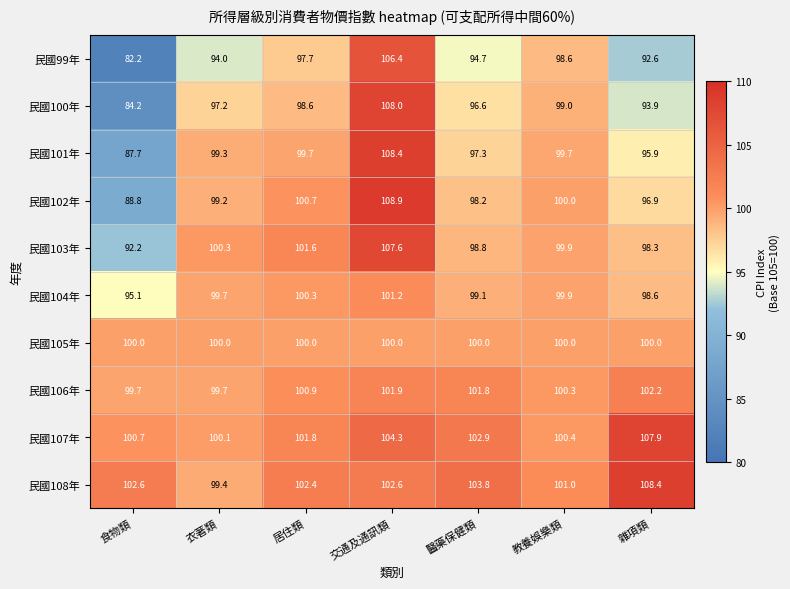

What is the greatest value displayed?

108.9